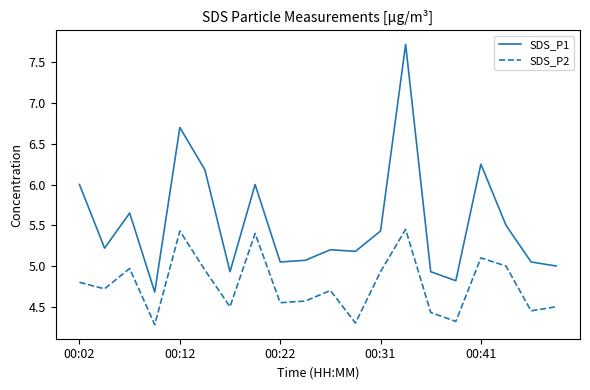

Rank the series by their maximum value, from highest to lowest.

SDS_P1, SDS_P2